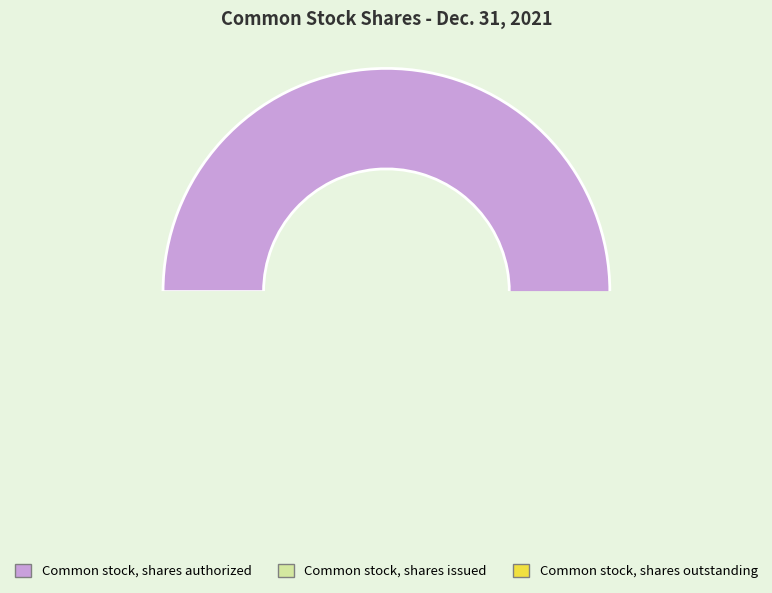

The Common stock, shares outstanding slice represents 1% of the pie. True or false?

False